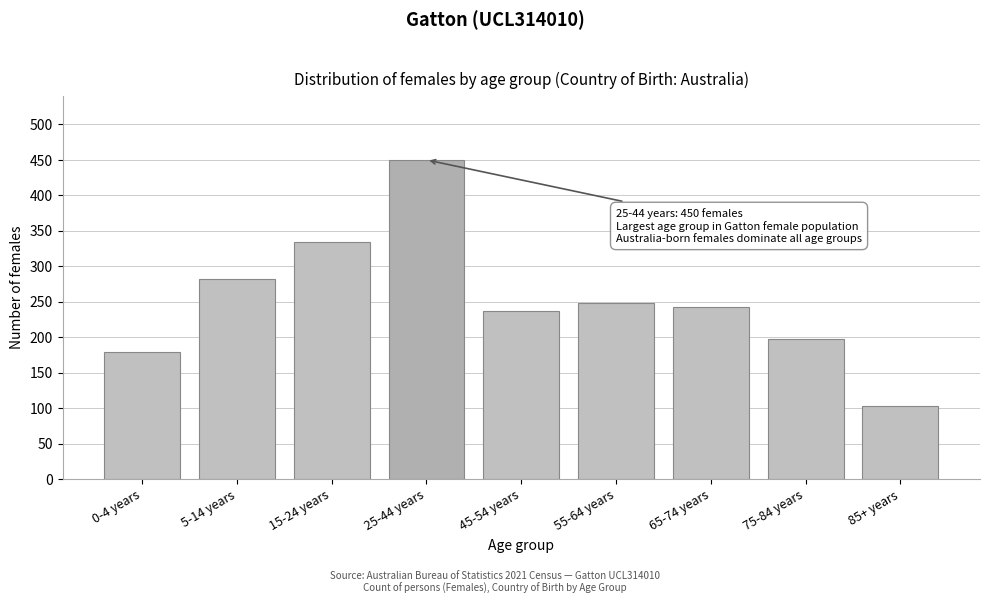

Reading left to right, transcribe all the data shown in this chart.

179	282	335	450	237	248	243	197	103